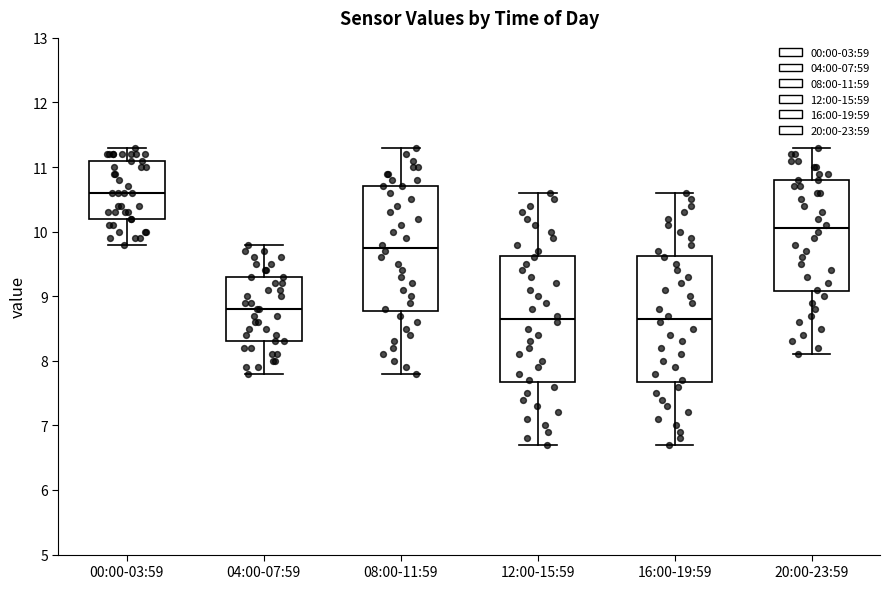

Reading left to right, transcribe this box plot: for each box, give where its median line is, the range the box spans, and where its two whiskers end, as read against the y-axis. The values are not printed on the chart, so give them approximately, as read against the axis.

00:00-03:59: median 10.6, box 10.2 to 11.1, whiskers 9.8 to 11.3
04:00-07:59: median 8.8, box 8.3 to 9.3, whiskers 7.8 to 9.8
08:00-11:59: median 9.8, box 8.8 to 10.7, whiskers 7.8 to 11.3
12:00-15:59: median 8.7, box 7.7 to 9.6, whiskers 6.7 to 10.6
16:00-19:59: median 8.7, box 7.7 to 9.6, whiskers 6.7 to 10.6
20:00-23:59: median 10.1, box 9.1 to 10.8, whiskers 8.1 to 11.3